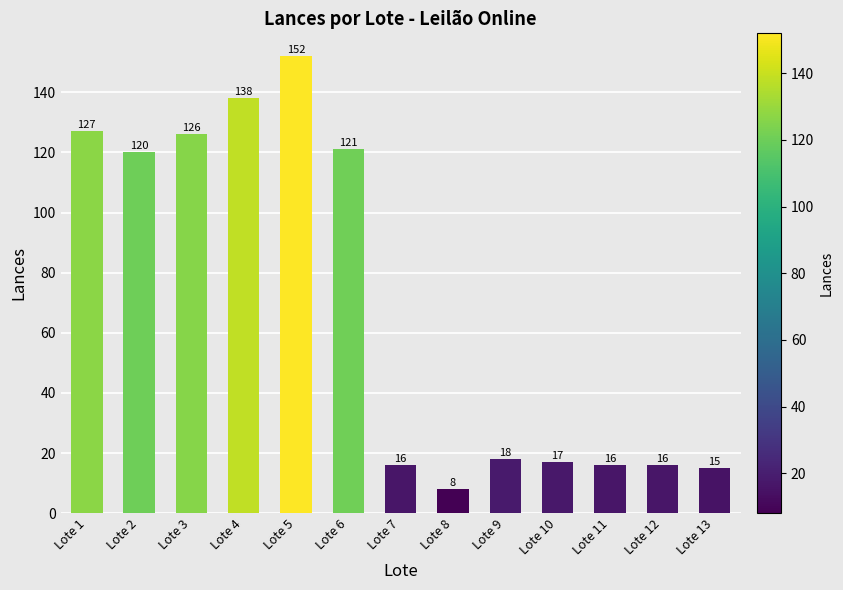

What is the value of the 10th bar from the left?

17